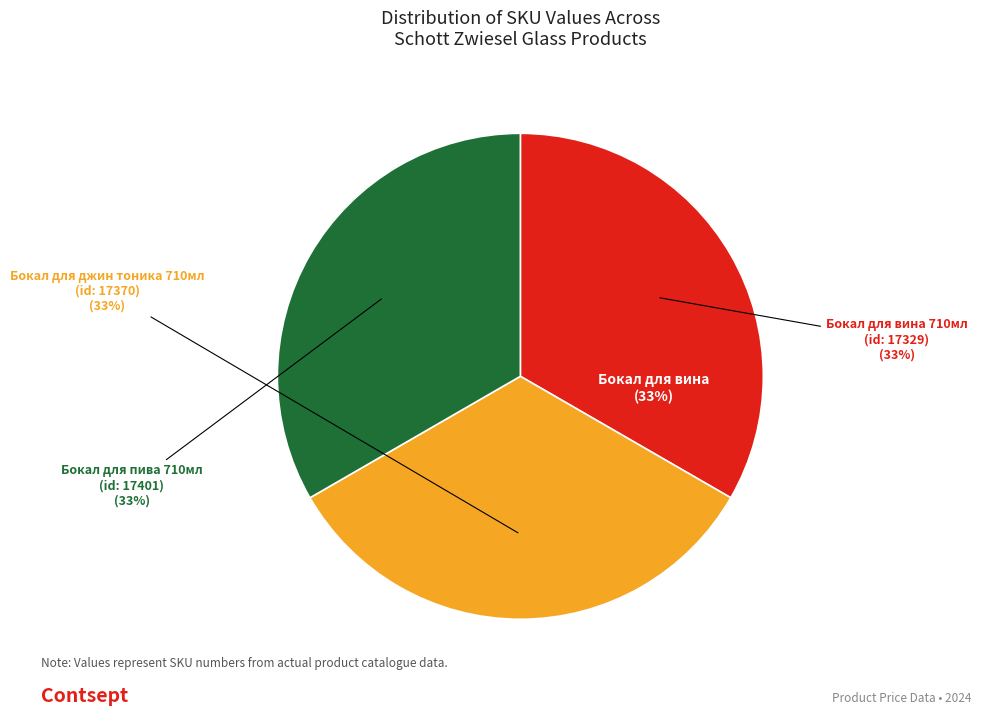

What percentage is NOT represented by Бокал для пива 710мл
(id: 17401)?

66.7%